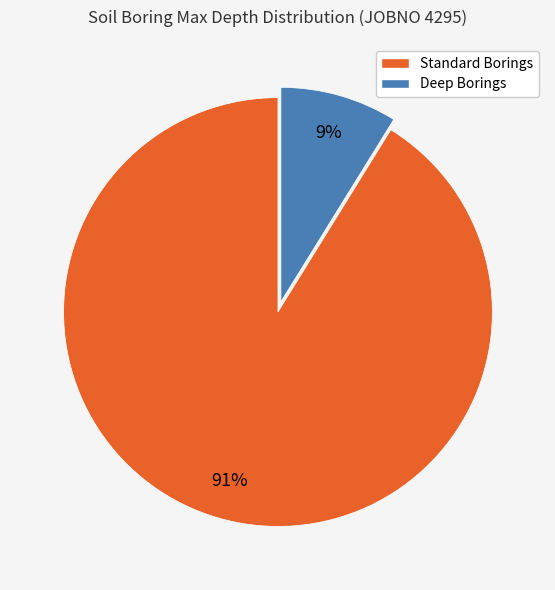

How many slices are in this pie chart?

2